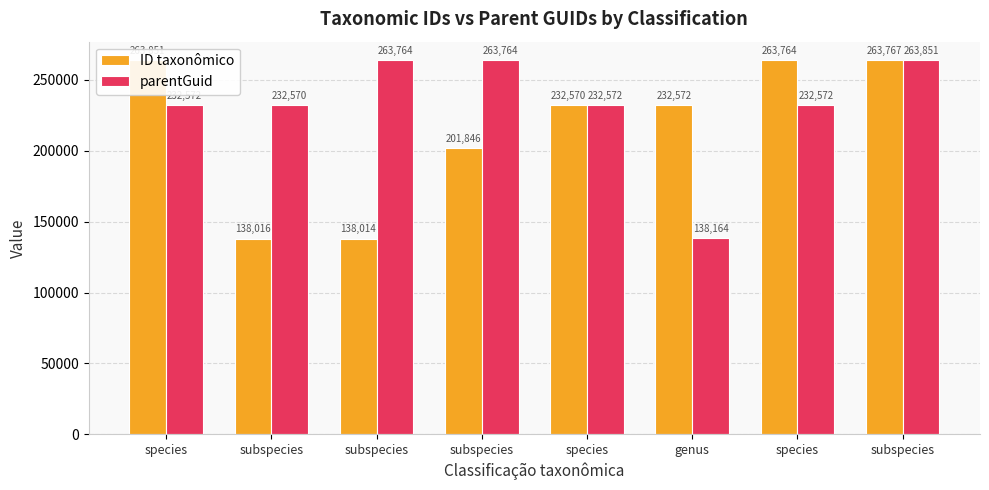

Which category has the lowest value in the ID taxonômico series?

subspecies